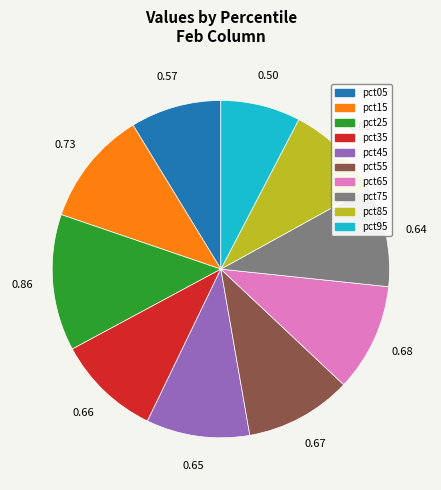

Combined, do pct25 and pct55 account for over 50%?

No